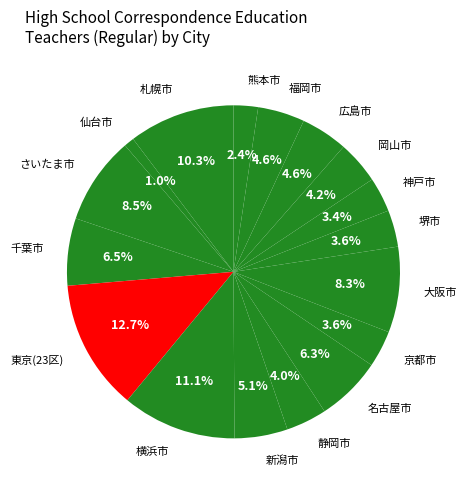

Is there any slice that represents more than half of the pie?

No